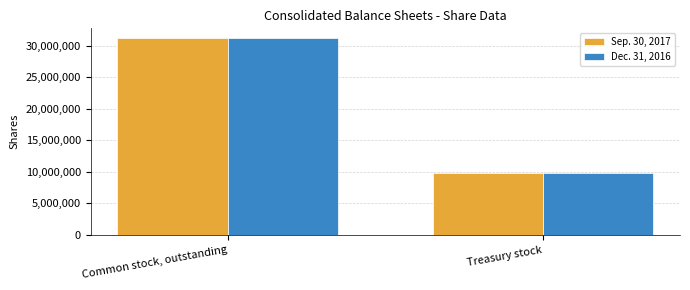

What is the approximate value of Sep. 30, 2017 at Common stock, outstanding?

31182458